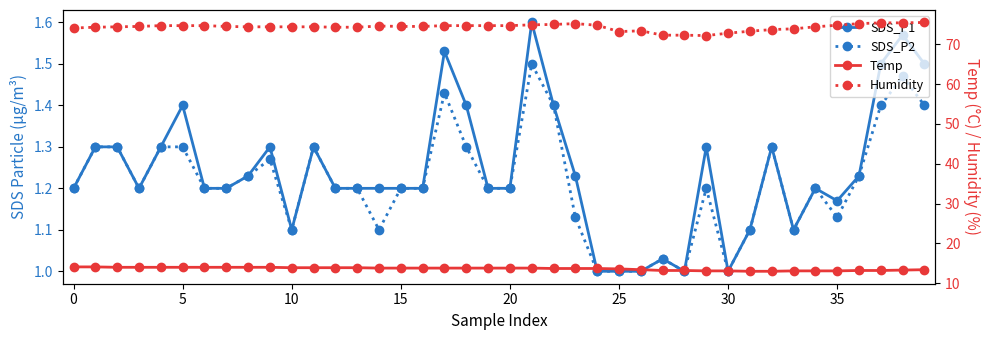

The value of SDS_P1 at 21 is 1.6. True or false?

True